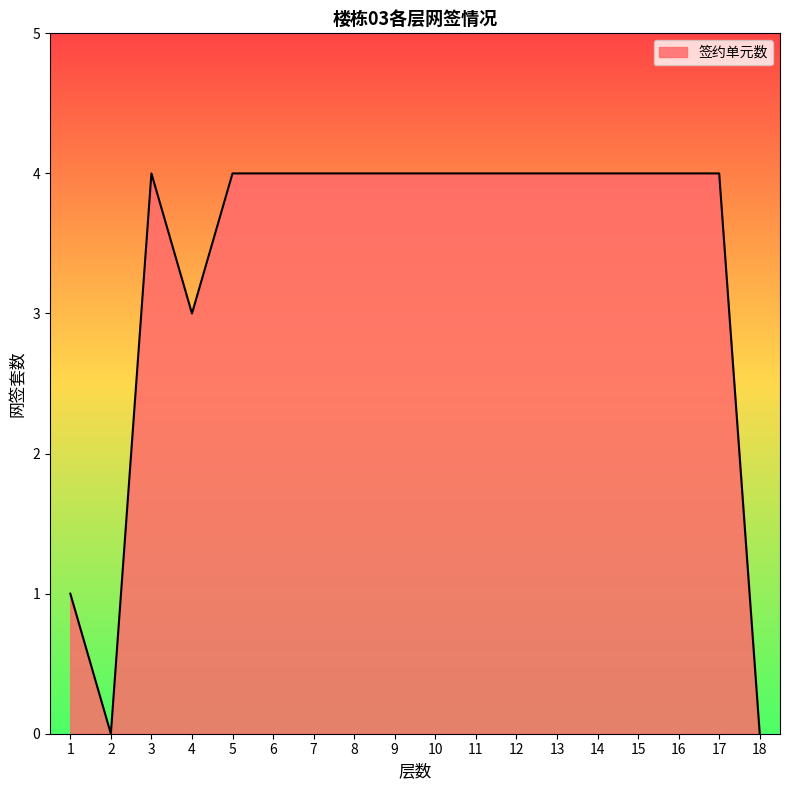

What is the greatest value displayed?

4